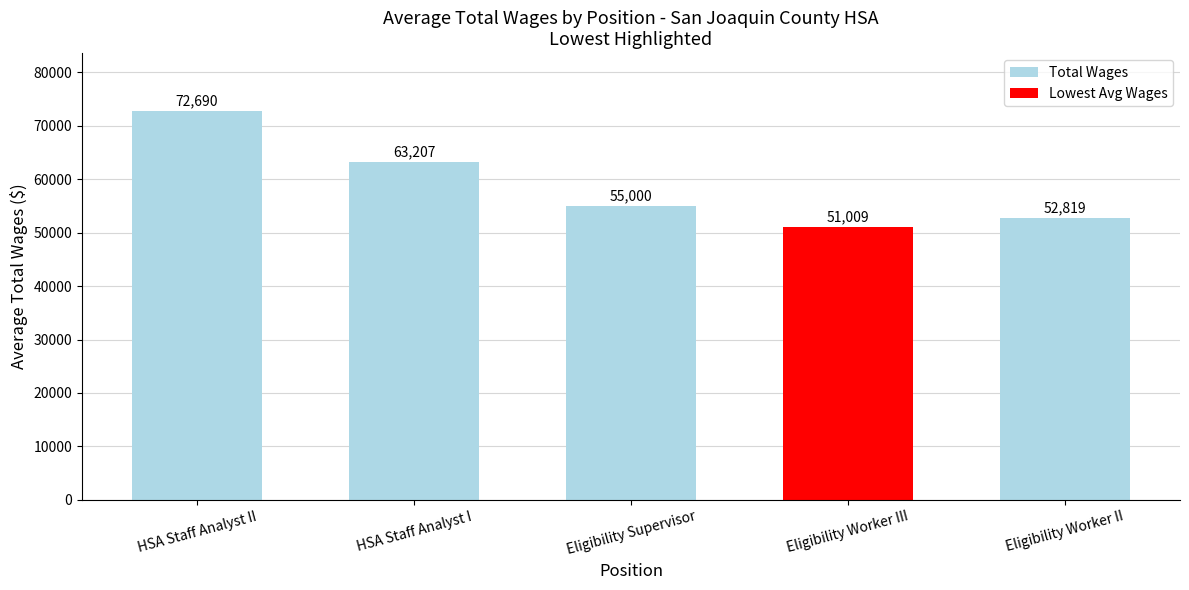

Approximately how many times larger is the value at Eligibility Worker II compared to Eligibility Supervisor?

1.0